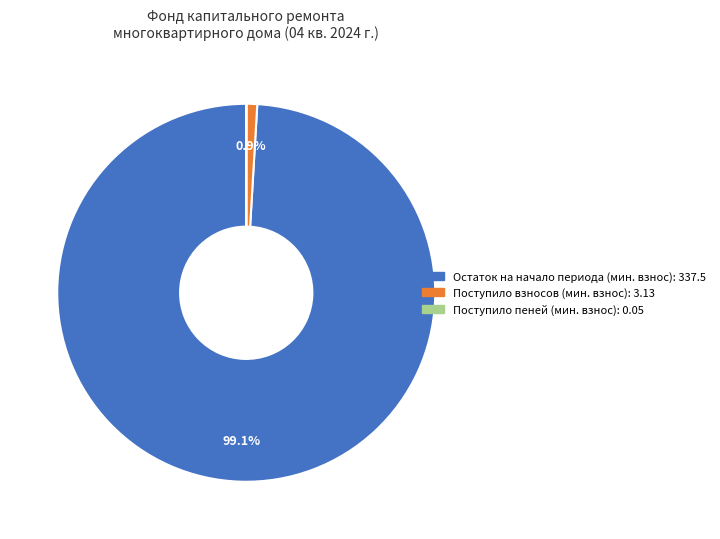

Does any single category account for the majority?

Yes